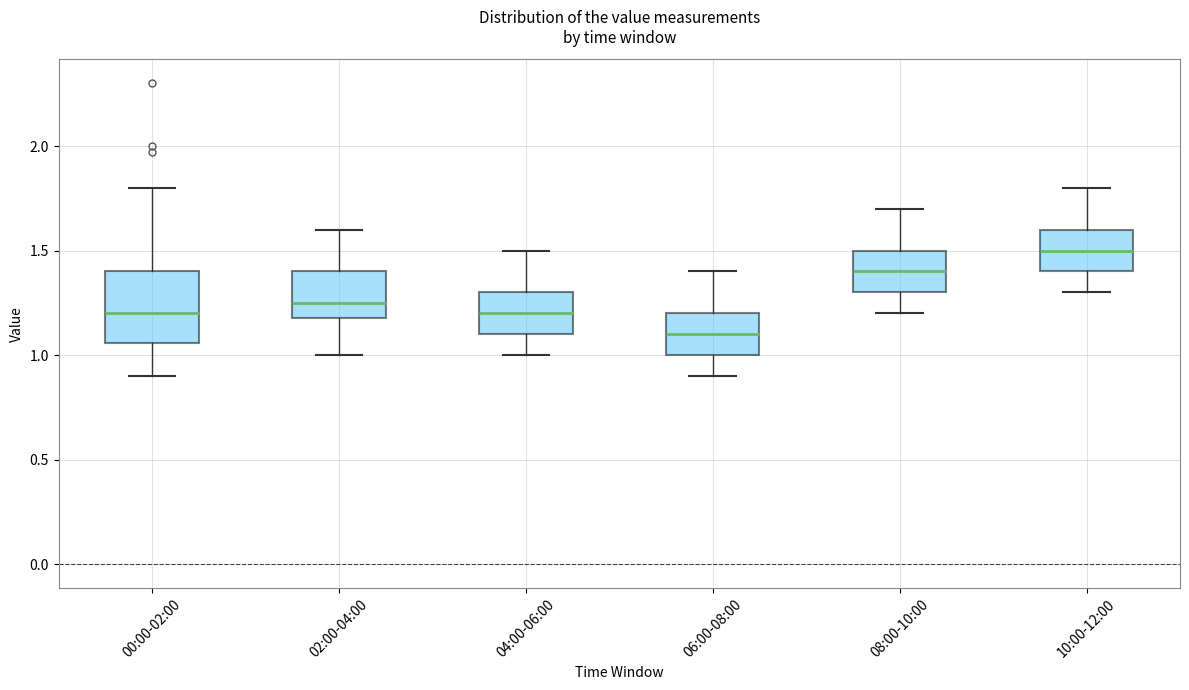

Reading left to right, transcribe this box plot: for each box, give where its median line is, the range the box spans, and where its two whiskers end, as read against the y-axis. The values are not printed on the chart, so give them approximately, as read against the axis.

00:00-02:00: median 1.20, box 1.05 to 1.40, whiskers 0.90 to 1.80
02:00-04:00: median 1.25, box 1.20 to 1.40, whiskers 1.00 to 1.60
04:00-06:00: median 1.20, box 1.10 to 1.30, whiskers 1.00 to 1.50
06:00-08:00: median 1.10, box 1.00 to 1.20, whiskers 0.90 to 1.40
08:00-10:00: median 1.40, box 1.30 to 1.50, whiskers 1.20 to 1.70
10:00-12:00: median 1.50, box 1.40 to 1.60, whiskers 1.30 to 1.80